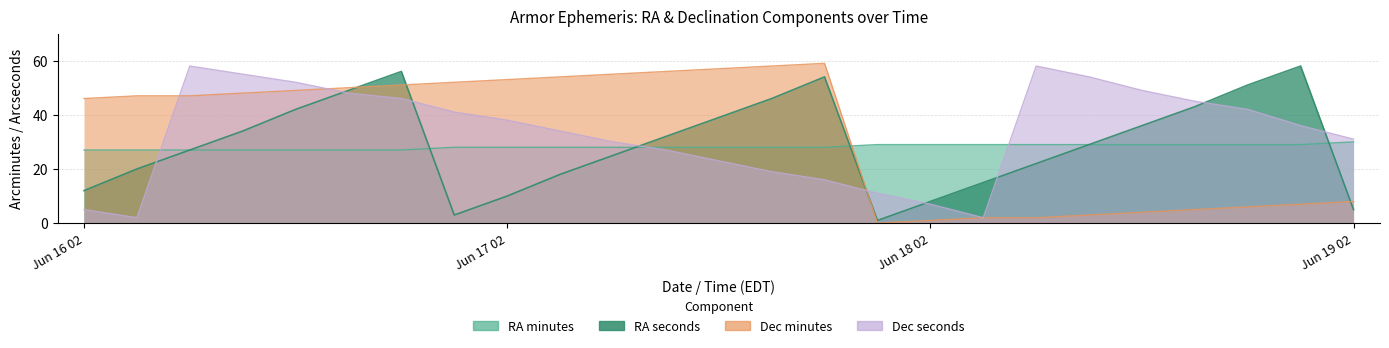

Rank the categories by Dec_sec value from highest to lowest.

Jun 16 08, Jun 18 08, Jun 16 11, Jun 18 11, Jun 16 14, Jun 18 14, Jun 16 17, Jun 16 20, Jun 18 17, Jun 18 20, Jun 16 23, Jun 17 02, Jun 18 23, Jun 17 05, Jun 19 02, Jun 17 08, Jun 17 11, Jun 17 14, Jun 17 17, Jun 17 20, Jun 17 23, Jun 18 02, Jun 16 02, Jun 16 05, Jun 18 05